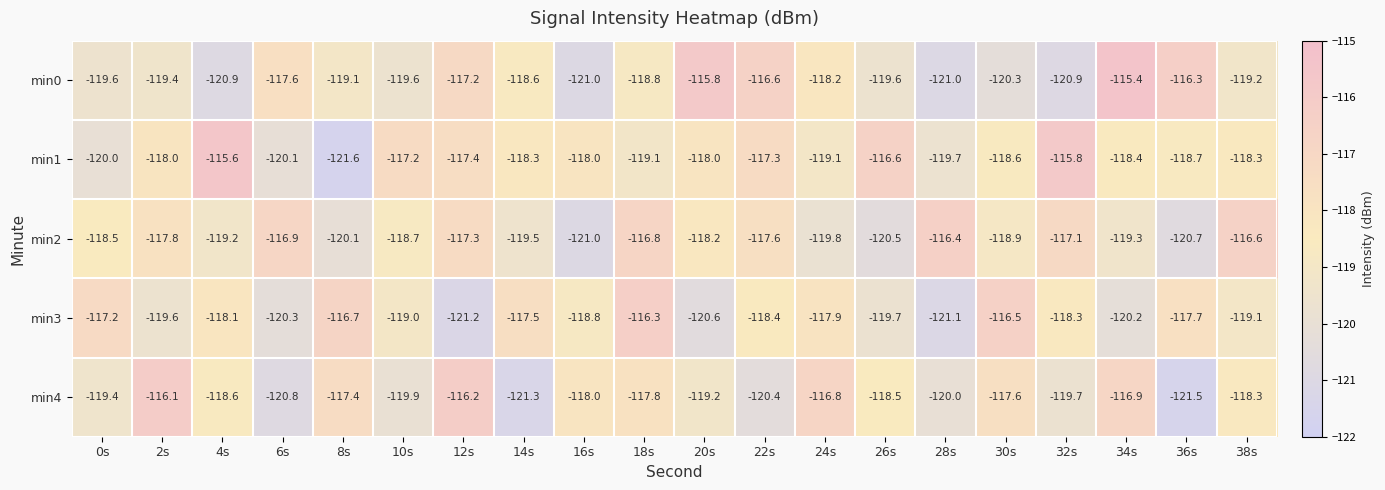

Where does the min2 series first go above -118?

2s